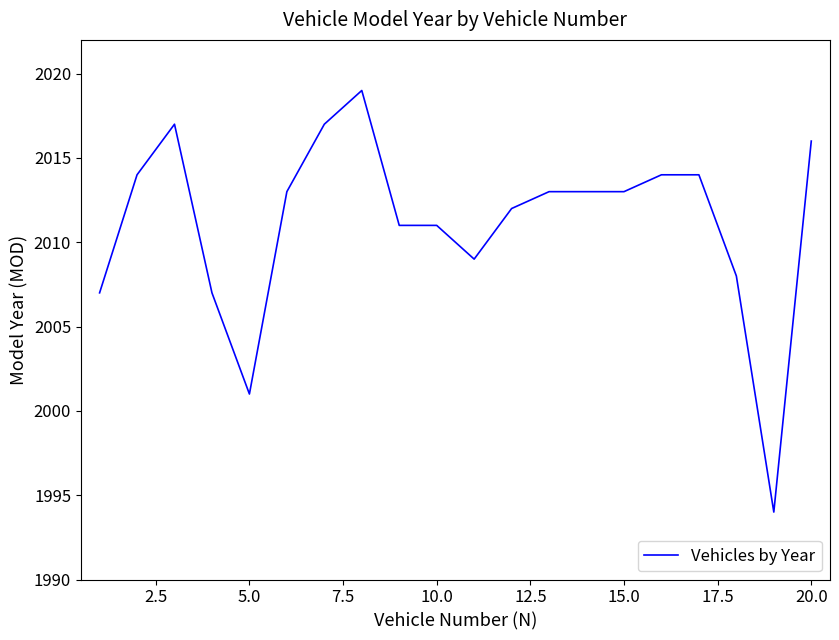

What is the maximum value shown in the chart?

2019